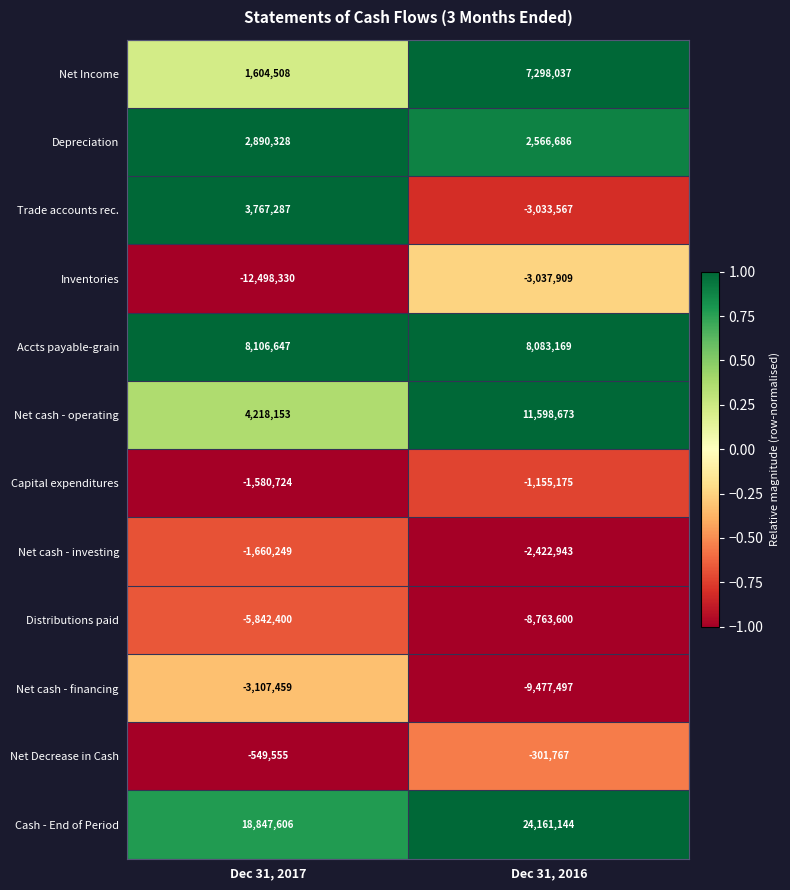

What is the difference between the maximum and minimum values in the Net cash - financing series?

6370038